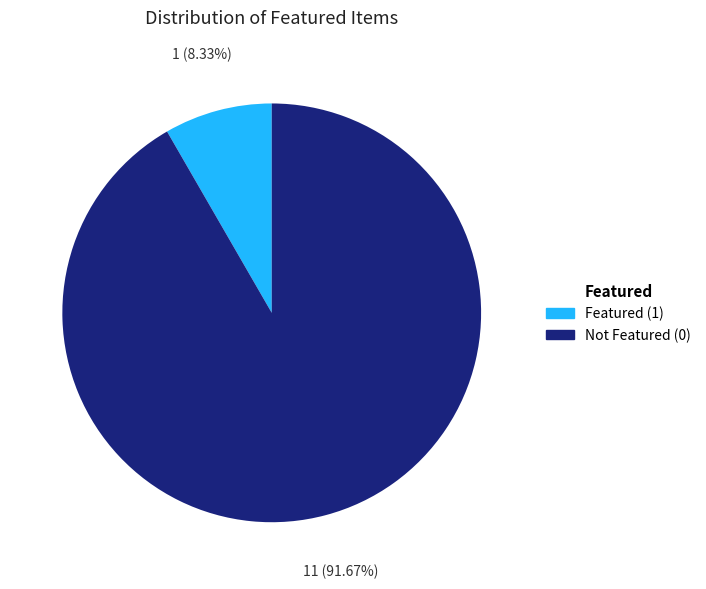

Rank the categories by value from lowest to highest.

Featured (1), Not Featured (0)